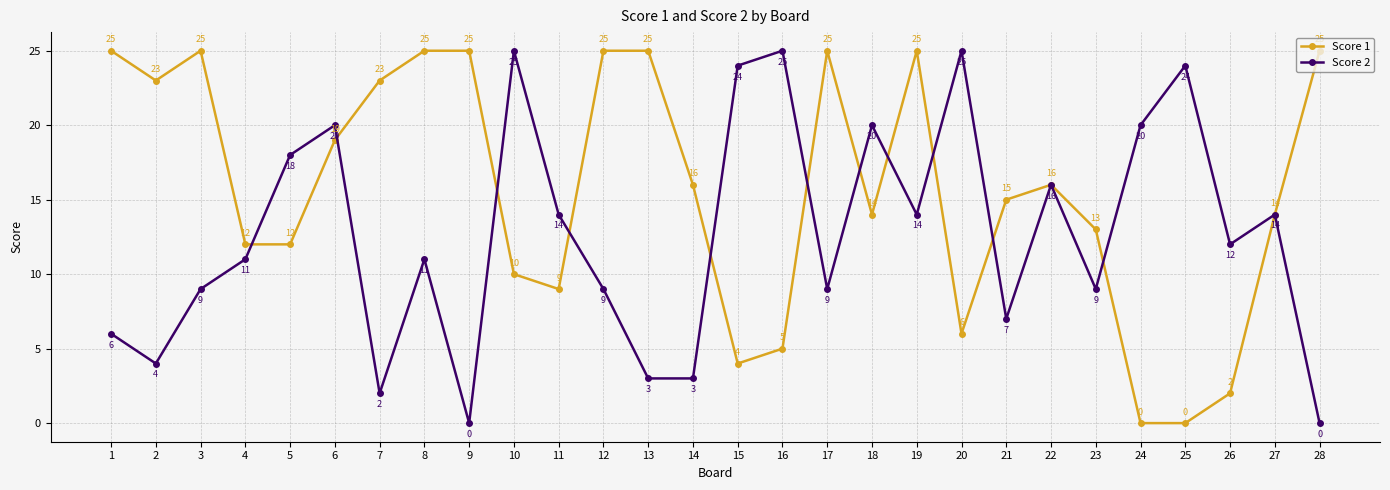

Which series changed the most between 8 and 28?

Score 2